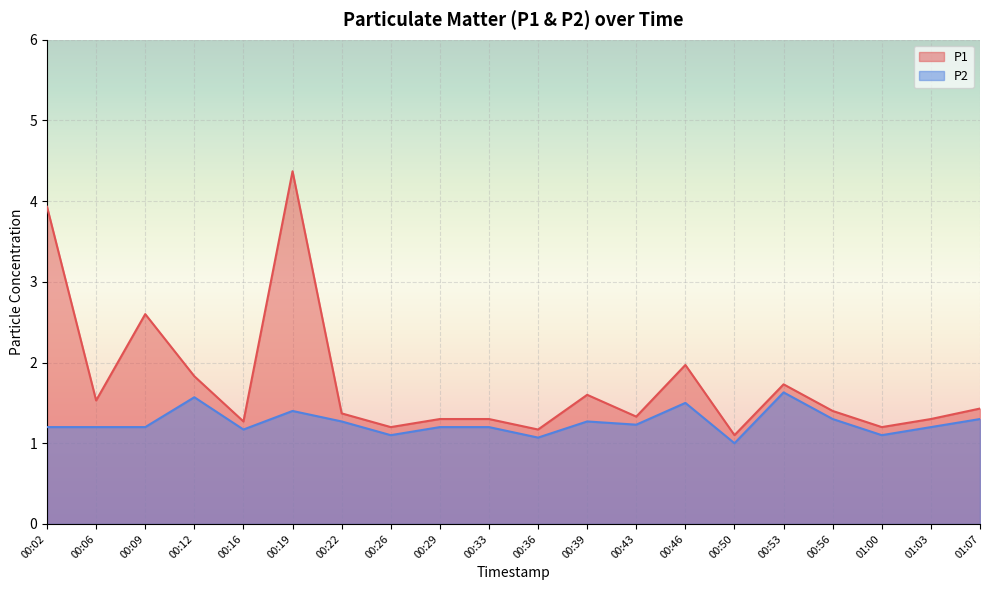

How many series are shown in this chart?

2